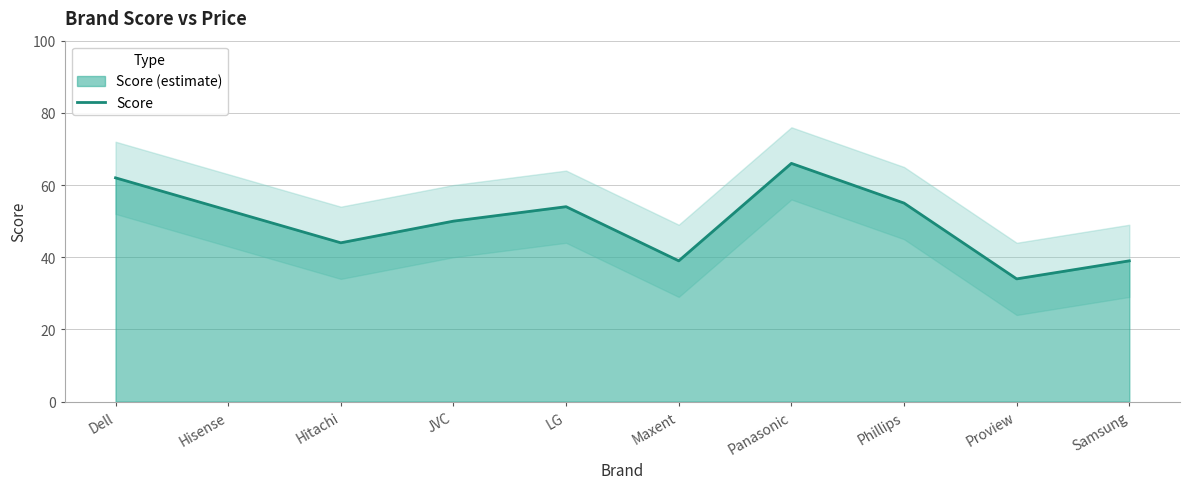

What is the average value?

50